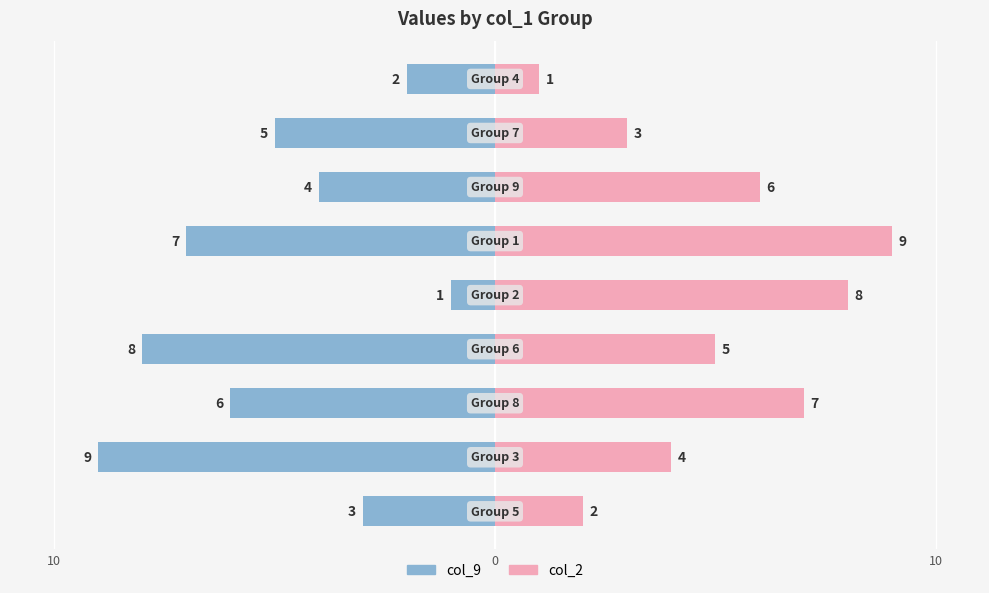

How many data points does each series have?

9